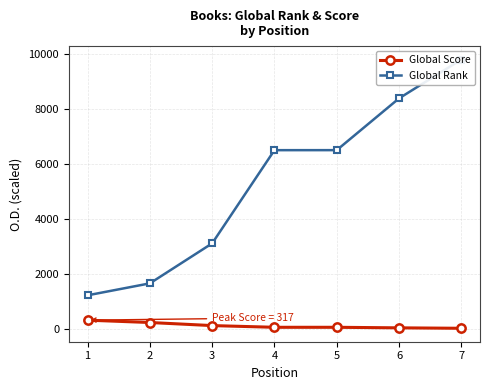

What is the minimum value shown in the chart?

22